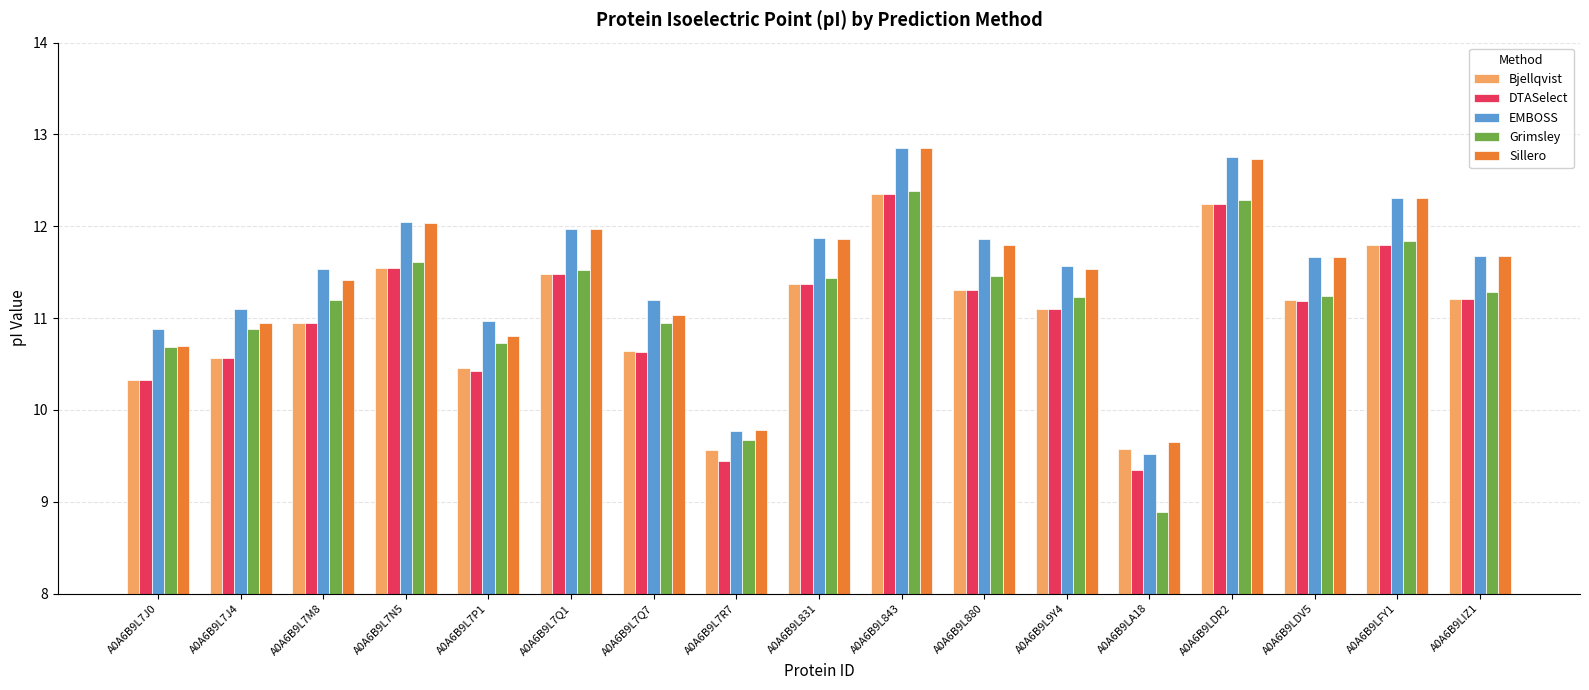

What is the label of the 6th bar from the right?

A0A6B9L9Y4